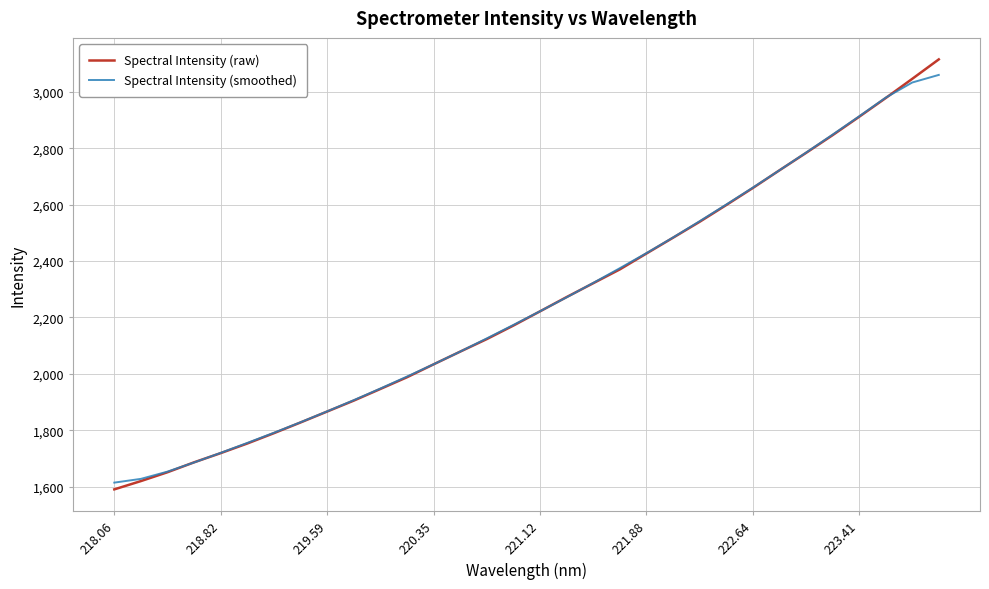

Which series has the widest spread of values?

Spectral Intensity (raw)